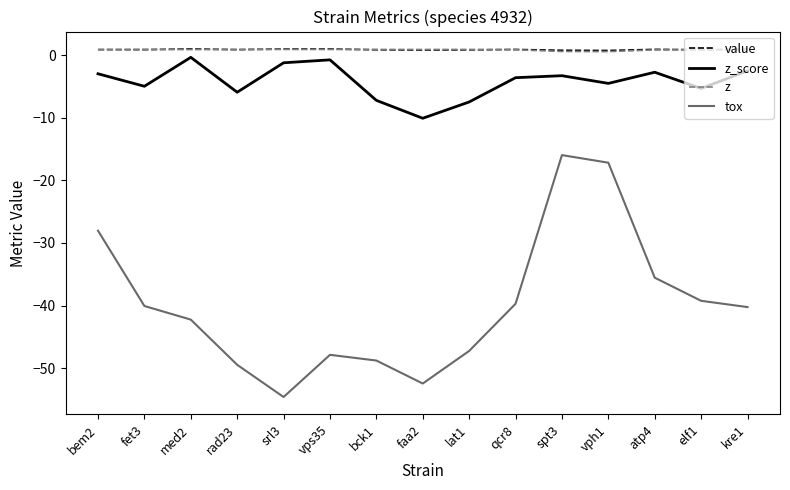

How many intersections are there between value and z?

6